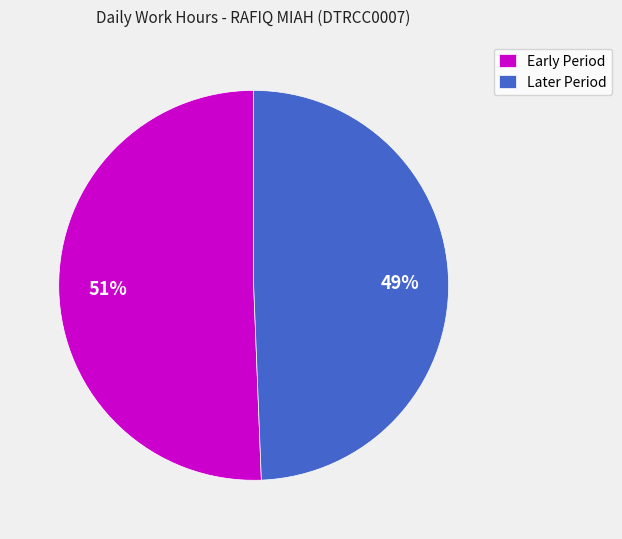

To the nearest percent, what is the average slice percentage?

50%